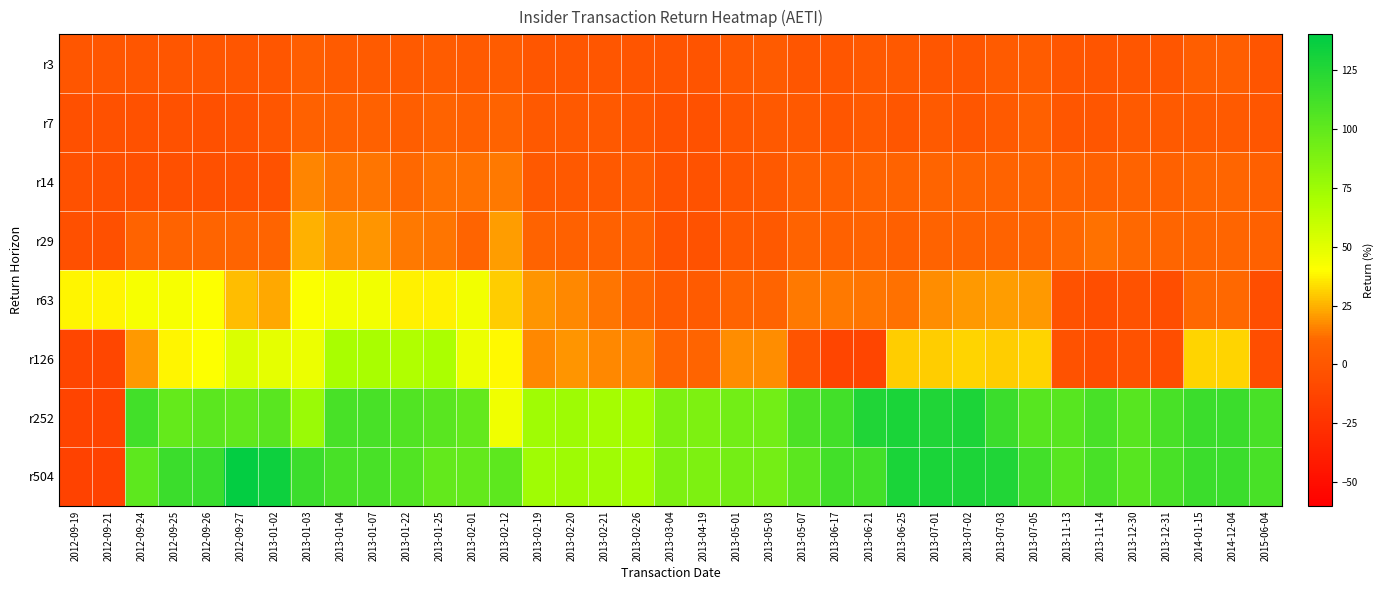

What is the smallest value displayed?

-14